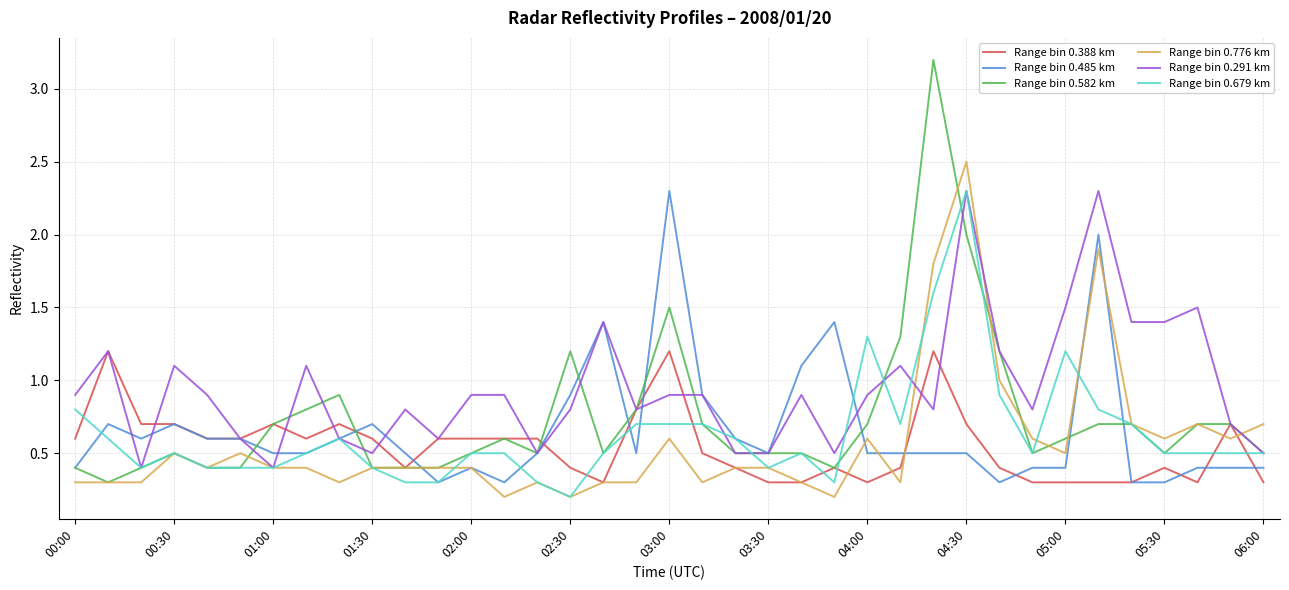

What is the maximum value shown in the chart?

3.2